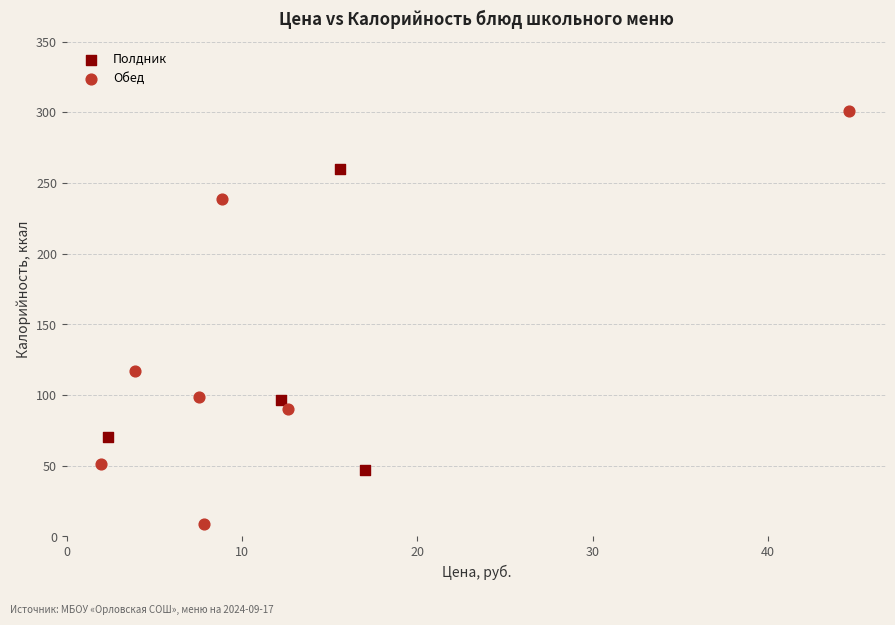

Which series has the widest spread of Y values?

Обед